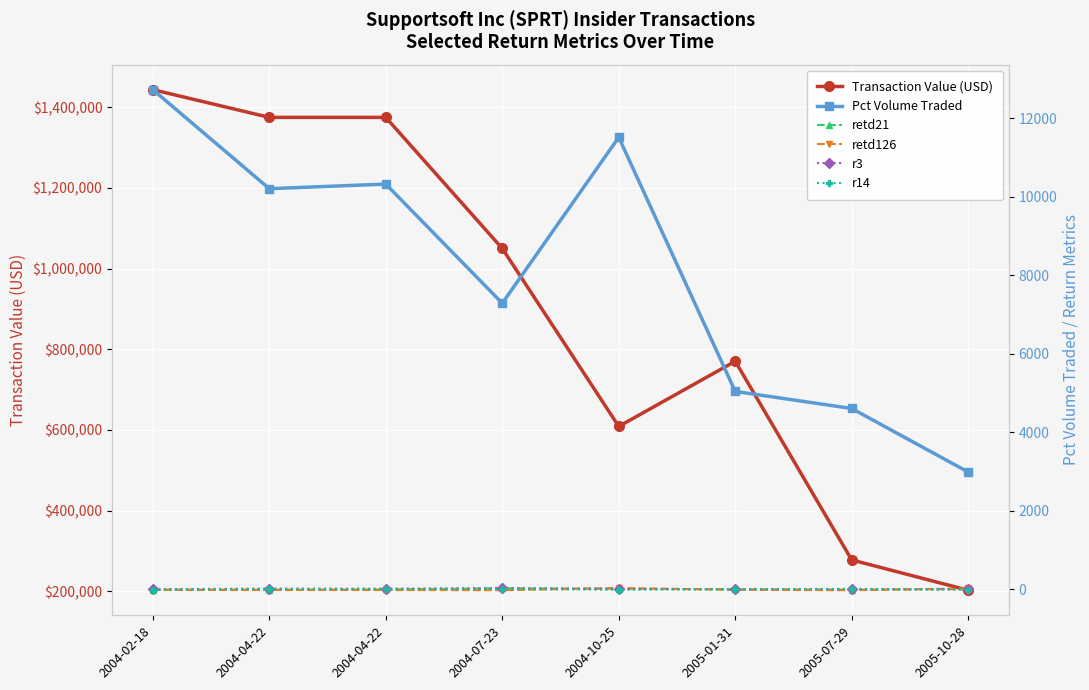

How many distinct data groups are displayed?

6